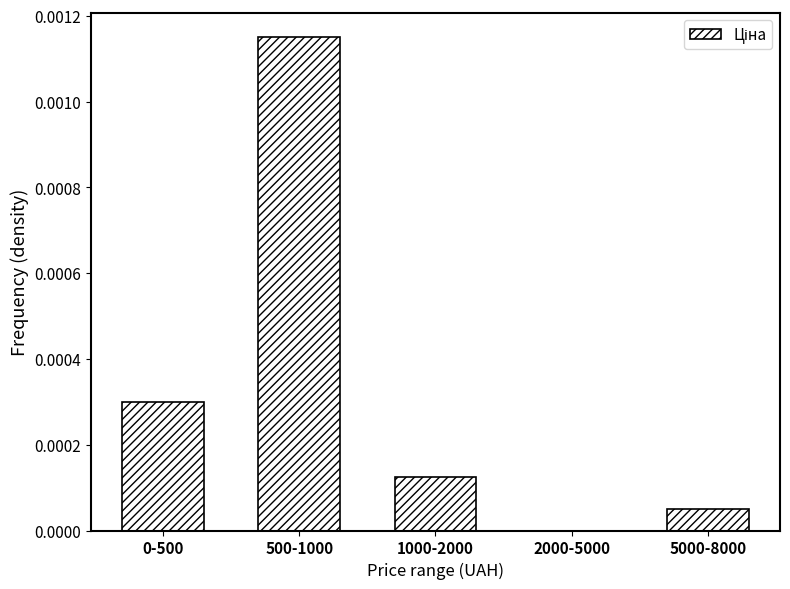

At which category does the chart reach its peak across all series?

500-1000